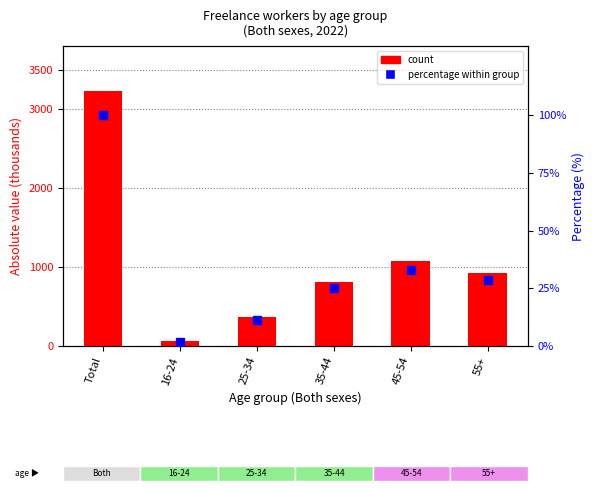

How many data points in percentile / % are less than 28?

3